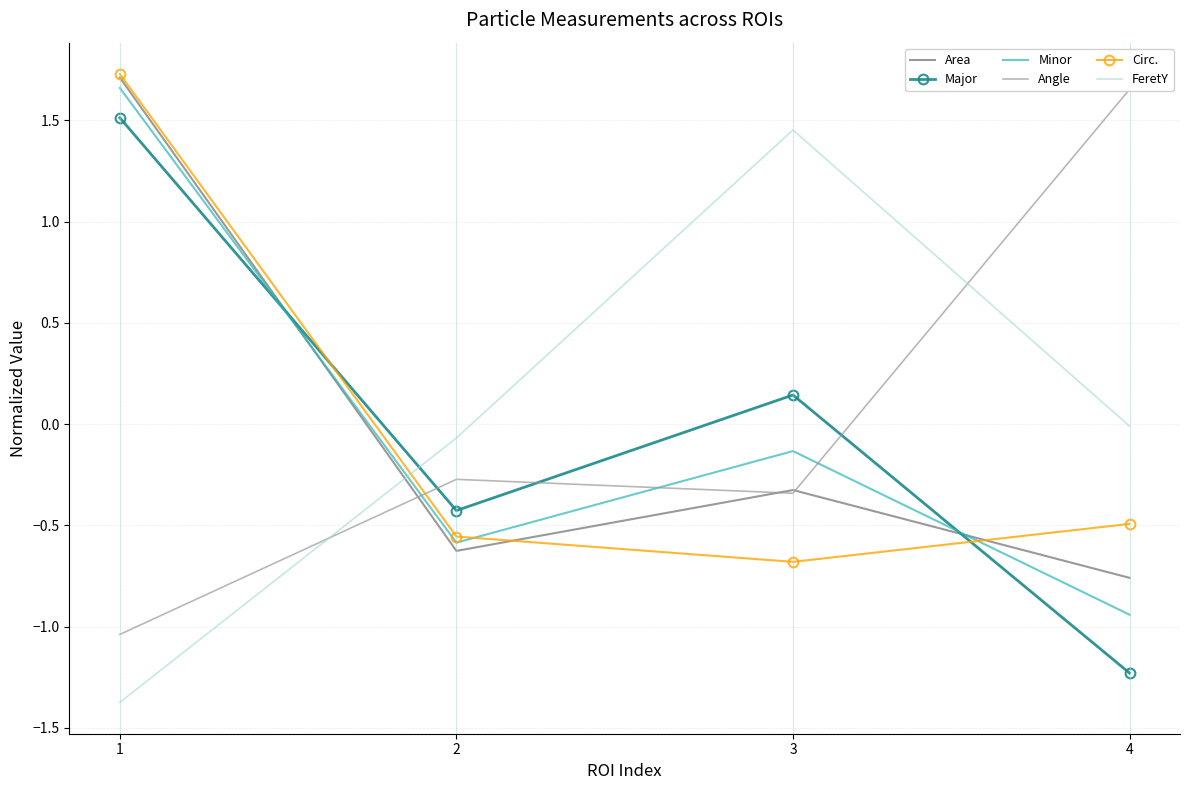

Reading right to left, list all the values displayed in this chart.

Area: -0.8	-0.3	-0.6	1.7
Major: -1.2	0.1	-0.4	1.5
Minor: -0.9	-0.1	-0.6	1.7
Angle: 1.7	-0.3	-0.3	-1.0
Circ.: -0.5	-0.7	-0.6	1.7
FeretY: -0.0	1.5	-0.1	-1.4